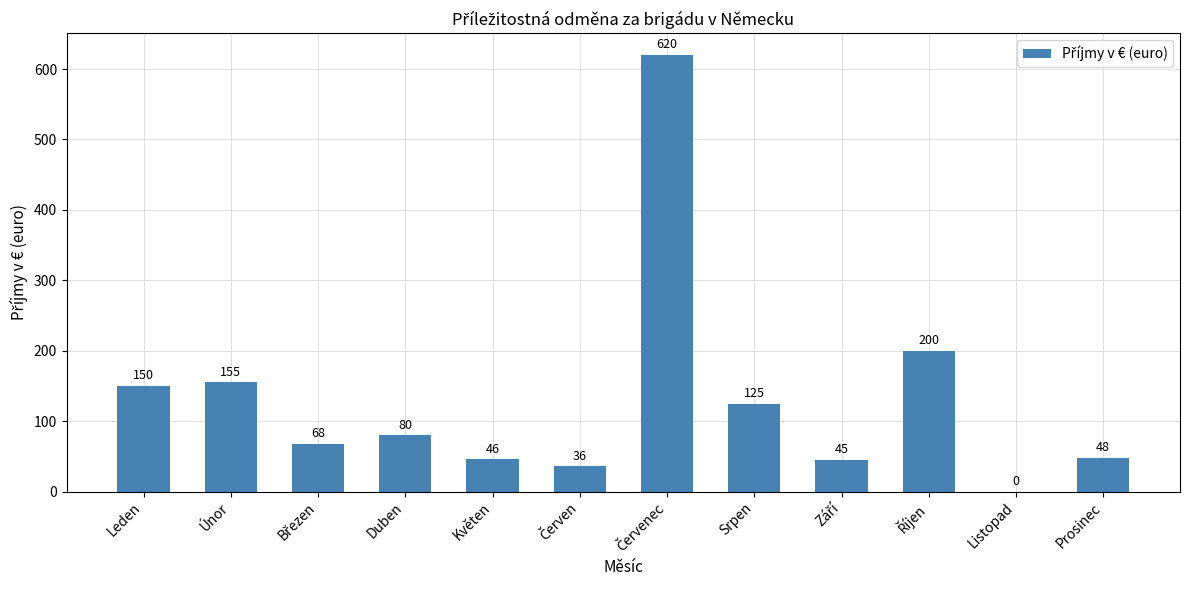

True or false: the data shows 80 at Duben.

True